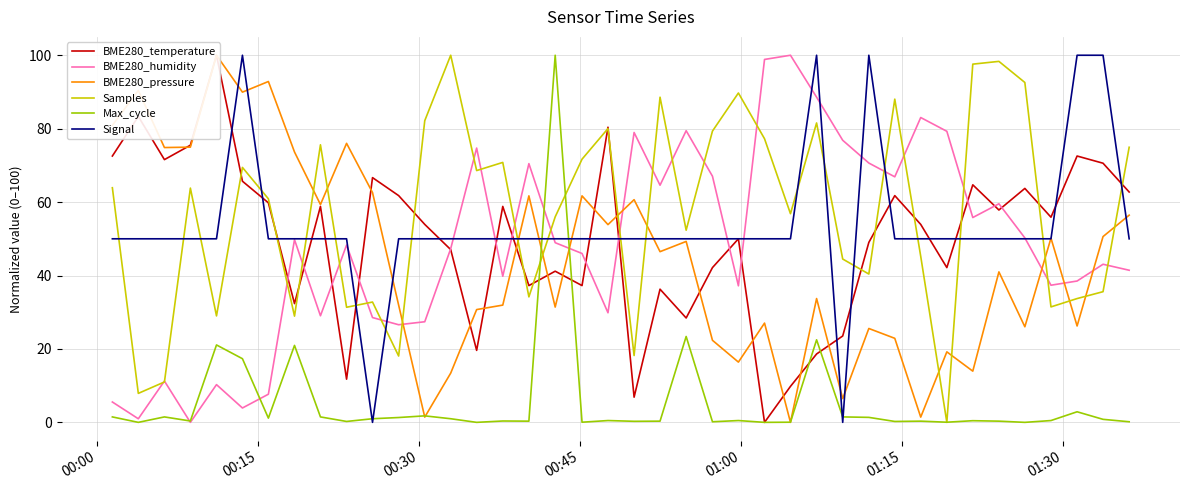

What is the difference between the maximum and minimum values in the BME280_temperature series?

100.0